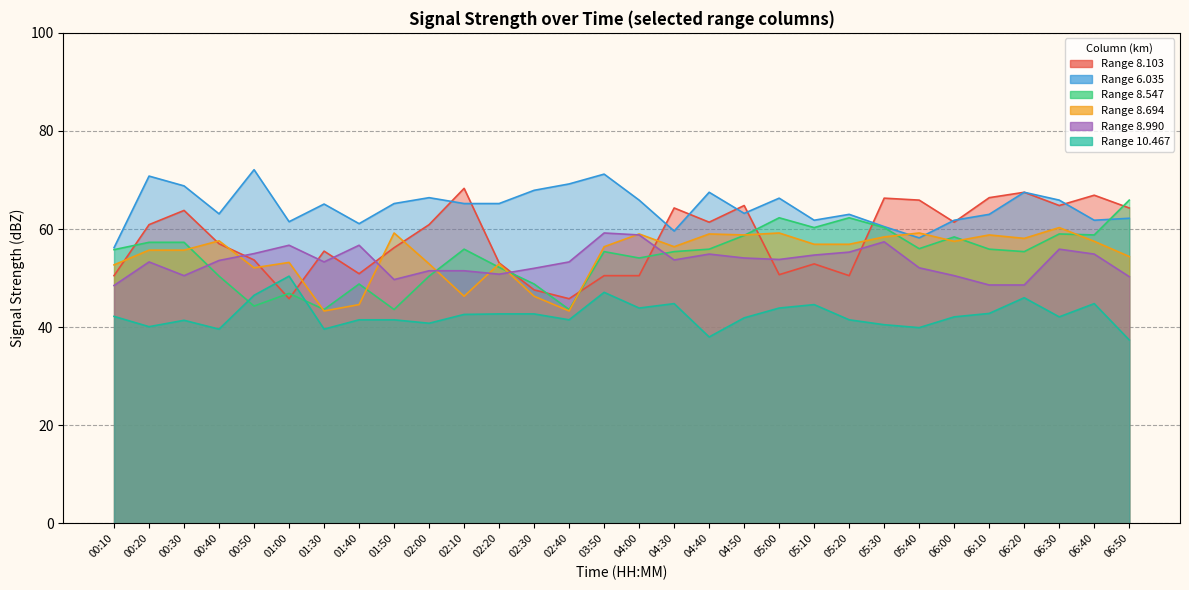

True or false: 8.990 has more than 1 points higher than both neighbors.

True